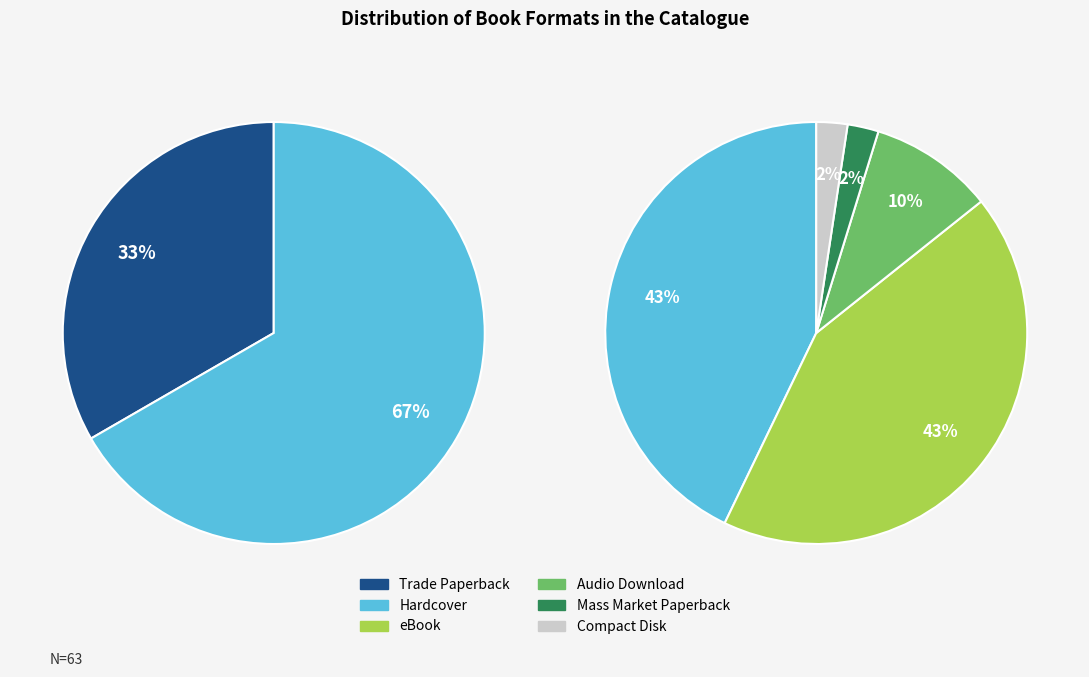

What is the ratio of the value at Mass Market Paperback to the value at eBook?

0.1